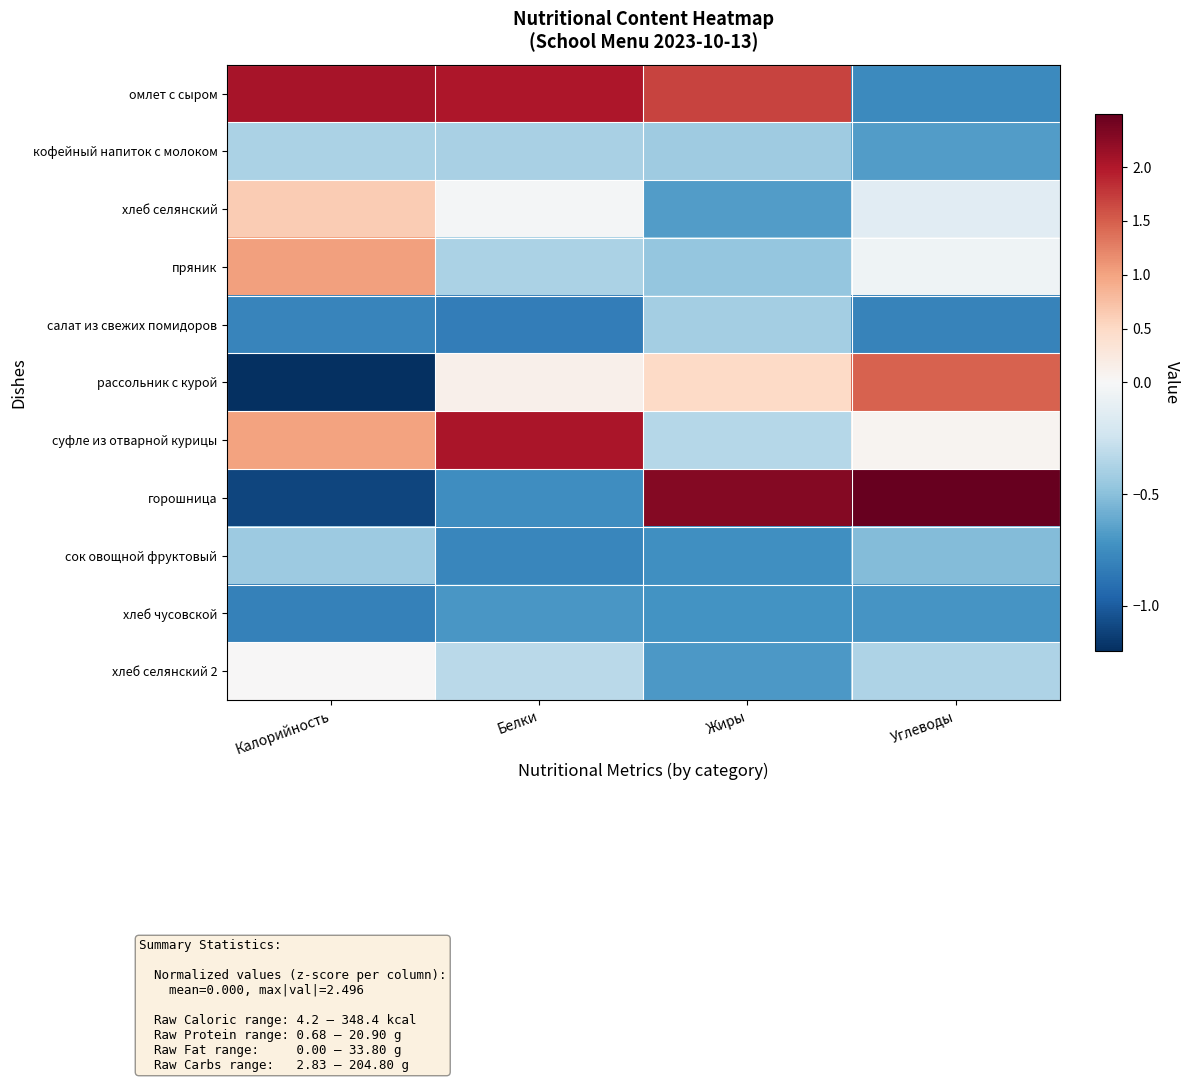

Reading left to right, list all the values displayed in this chart.

омлет с сыром: Калорийность=2.1	Белки=2.0	Жиры=1.7	Углеводы=-0.8
кофейный напиток с молоком: Калорийность=-0.4	Белки=-0.4	Жиры=-0.4	Углеводы=-0.7
хлеб селянский: Калорийность=0.6	Белки=-0.0	Жиры=-0.7	Углеводы=-0.1
пряник: Калорийность=1.0	Белки=-0.4	Жиры=-0.5	Углеводы=-0.1
салат из свежих помидоров: Калорийность=-0.8	Белки=-0.8	Жиры=-0.4	Углеводы=-0.8
рассольник с курой: Калорийность=-1.2	Белки=0.1	Жиры=0.5	Углеводы=1.5
суфле из отварной курицы: Калорийность=1.0	Белки=2.0	Жиры=-0.3	Углеводы=0.1
горошница: Калорийность=-1.1	Белки=-0.7	Жиры=2.3	Углеводы=2.5
сок овощной фруктовый: Калорийность=-0.4	Белки=-0.8	Жиры=-0.7	Углеводы=-0.5
хлеб чусовской: Калорийность=-0.8	Белки=-0.7	Жиры=-0.7	Углеводы=-0.7
хлеб селянский 2: Калорийность=0.0	Белки=-0.3	Жиры=-0.7	Углеводы=-0.4